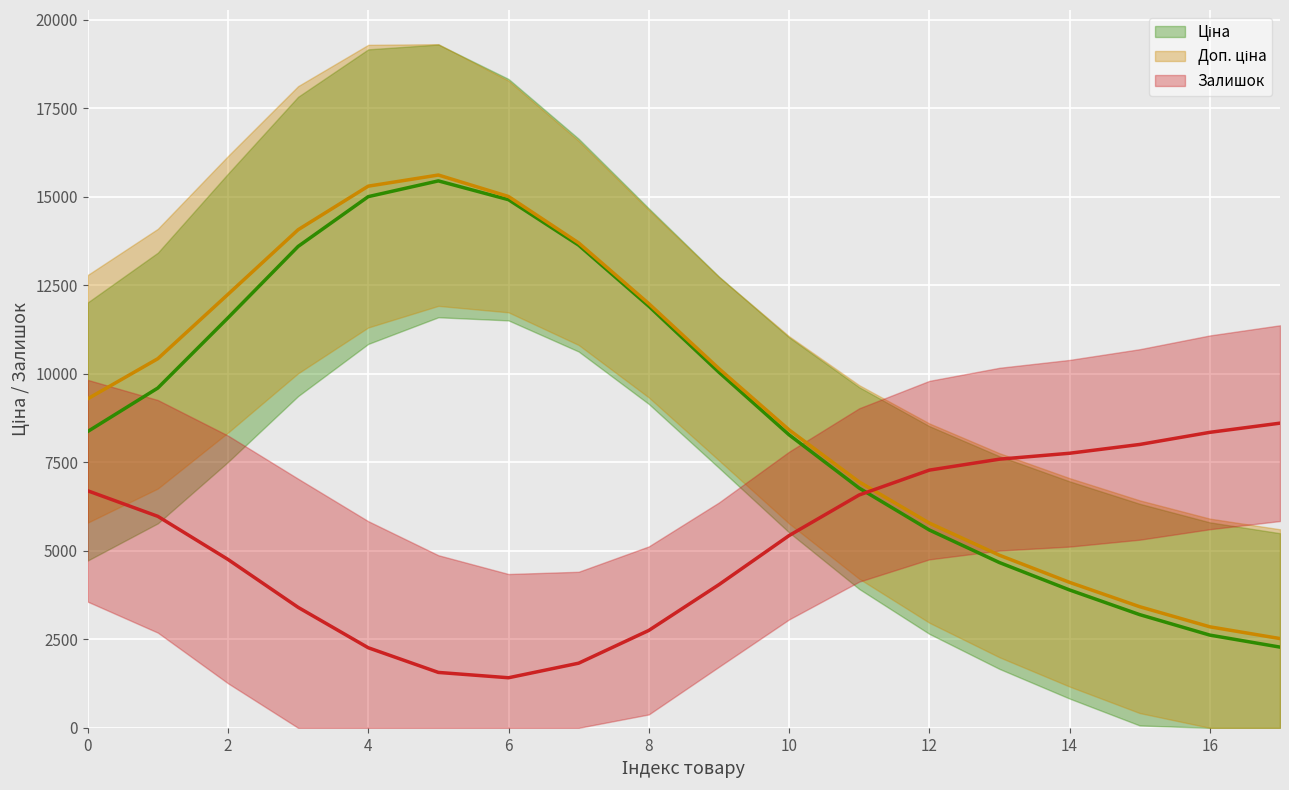

What is the difference between the maximum and minimum values in the Ціна (trend) series?

13172.7